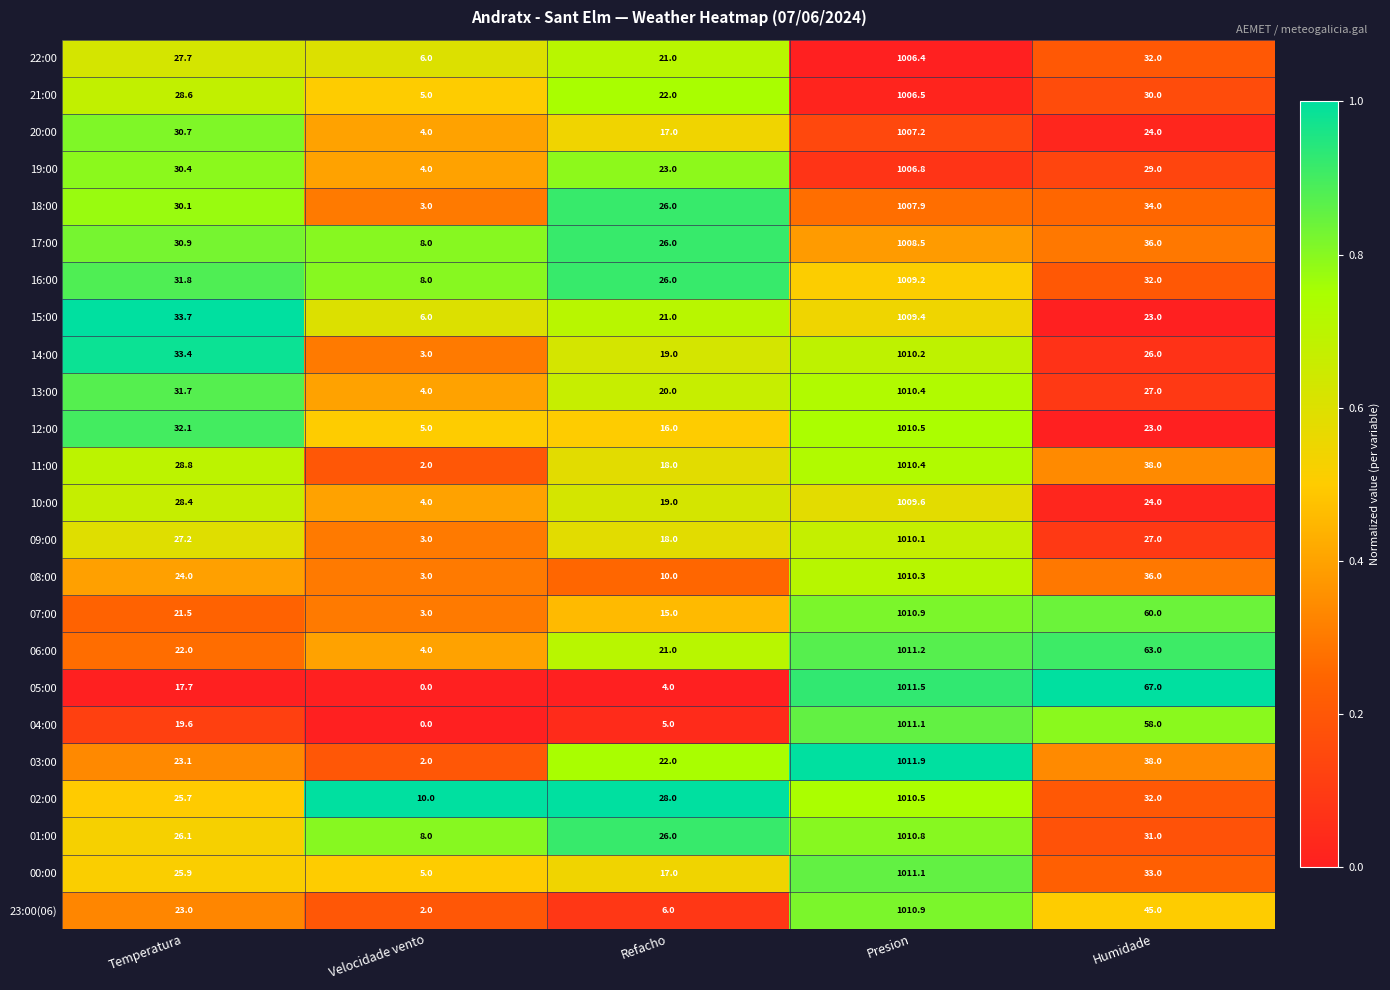

What is the difference between the maximum and minimum values in the 19:00 series?

1002.8